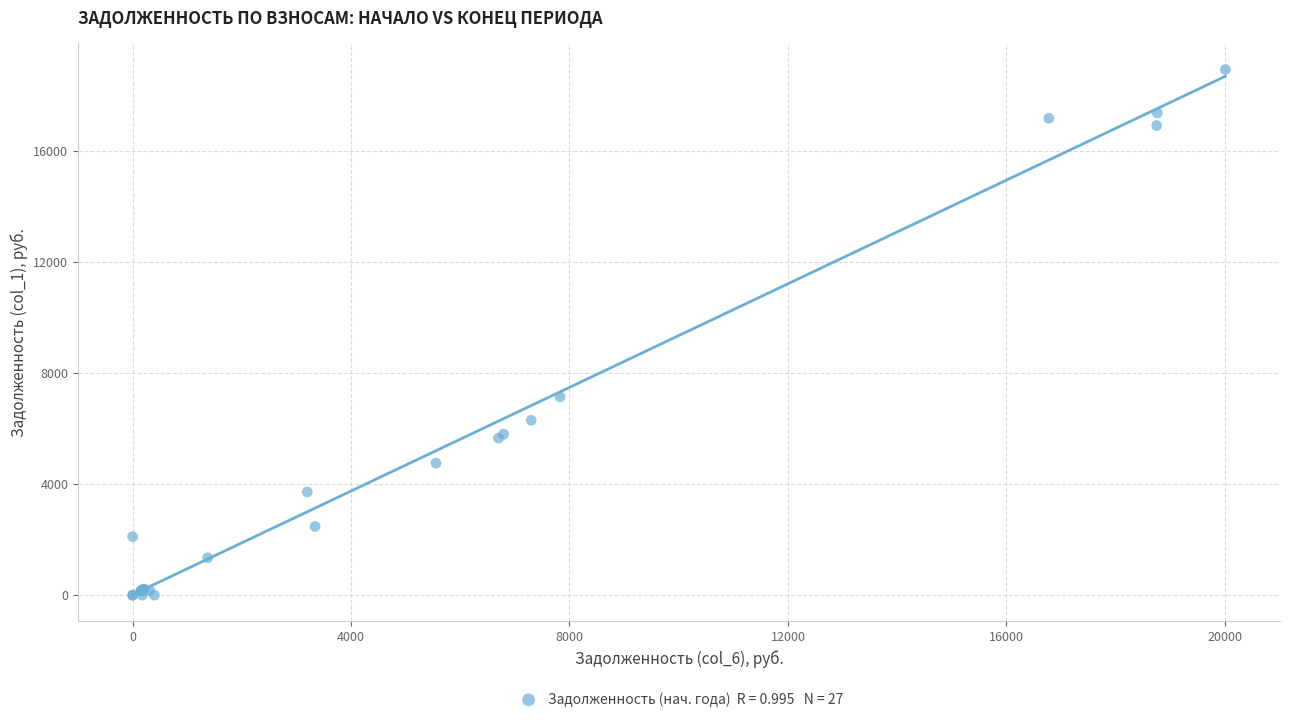

What Y value in the scatter plot is closest to 9457?

7135.8